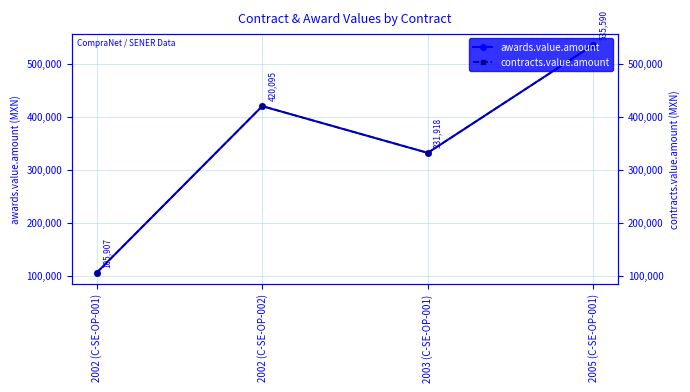

What is the label of the 3rd point from the right?

2002 (C-SE-OP-002)